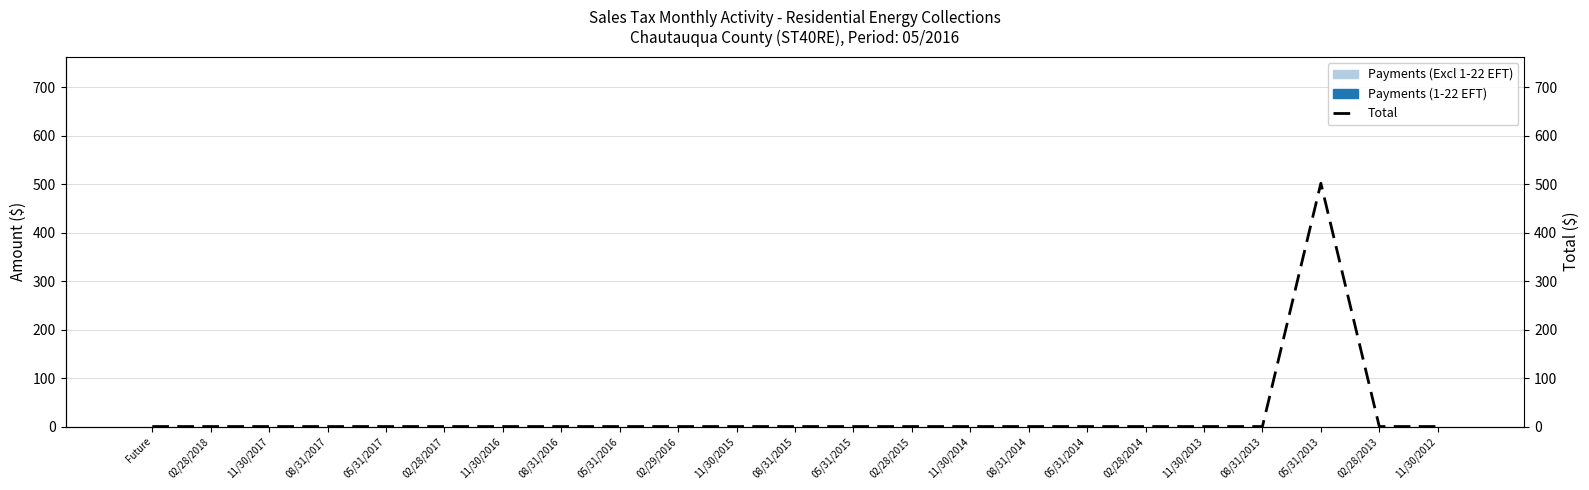

What are all the series names shown in the legend?

Payments (Excl 1-22 EFT), Payments (1-22 EFT), Total